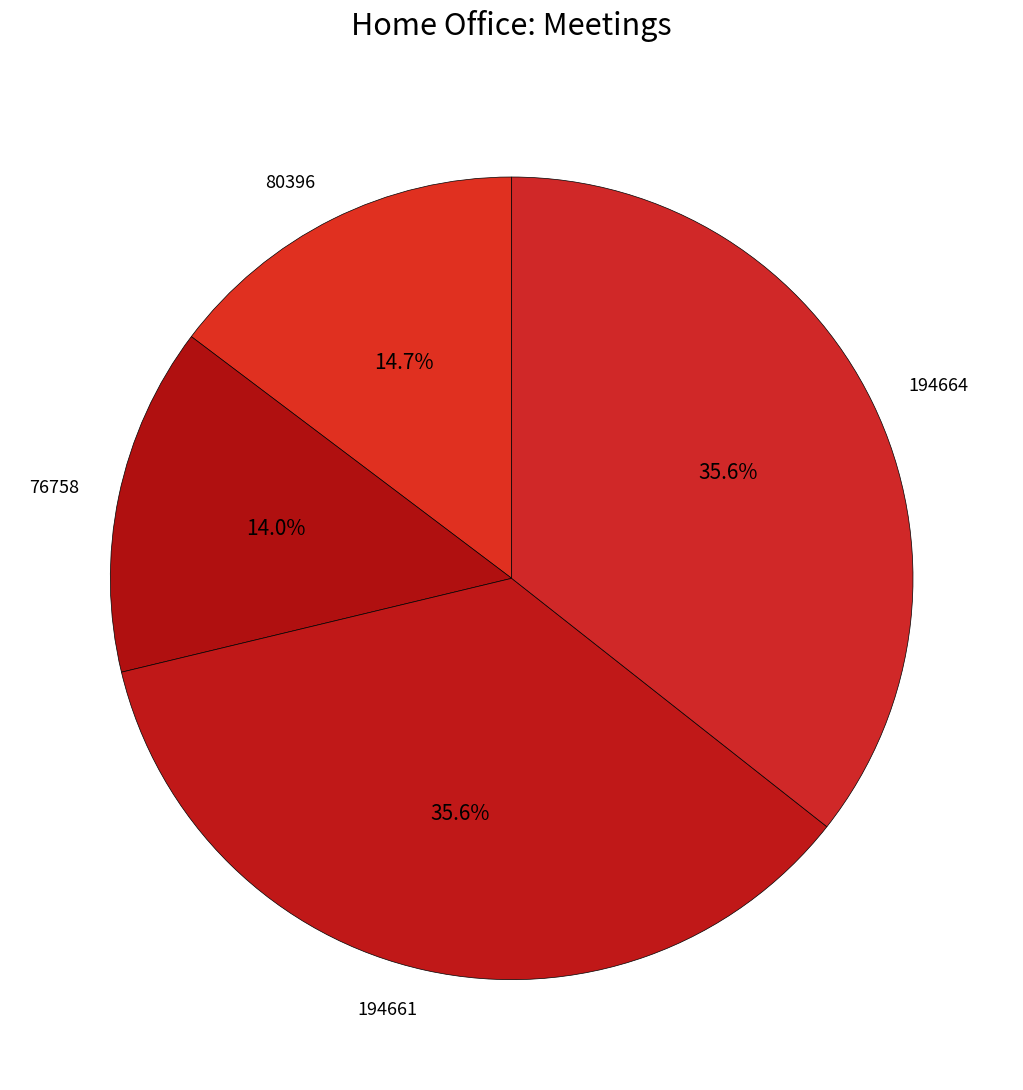

Does 194664 account for over 50% of the chart?

No